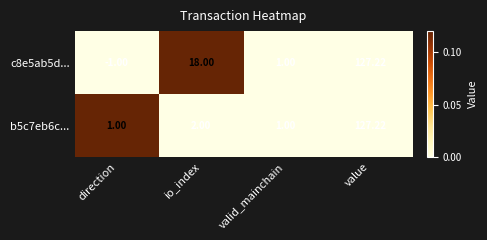

At which category is the sum across all series the highest?

value